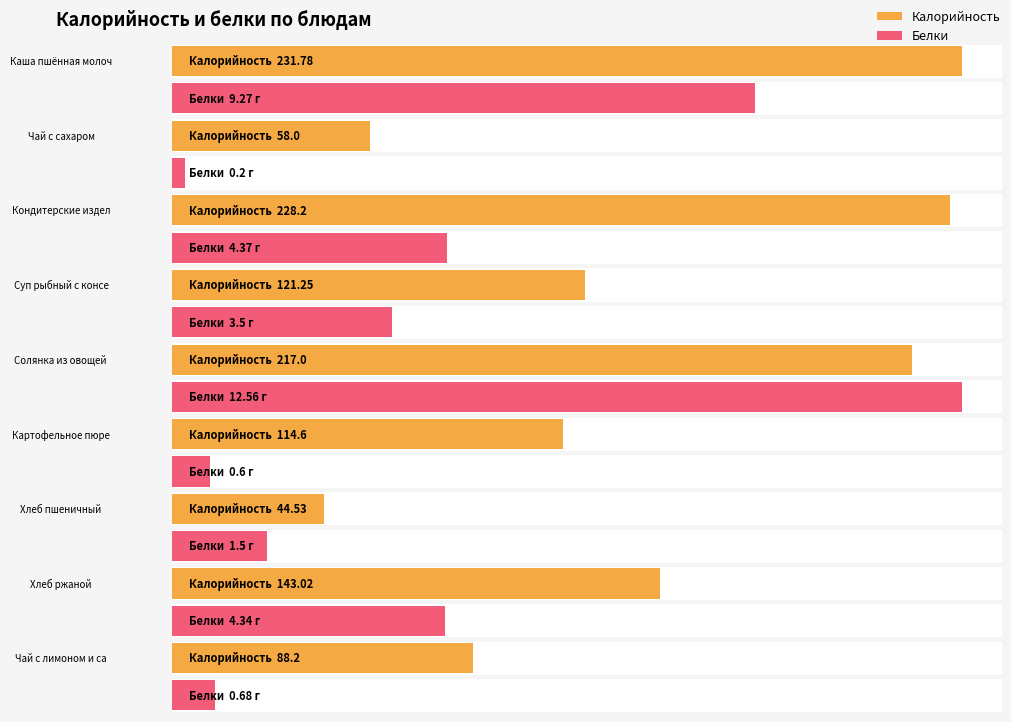

What position from the right is Каша пшённая молочная?

9